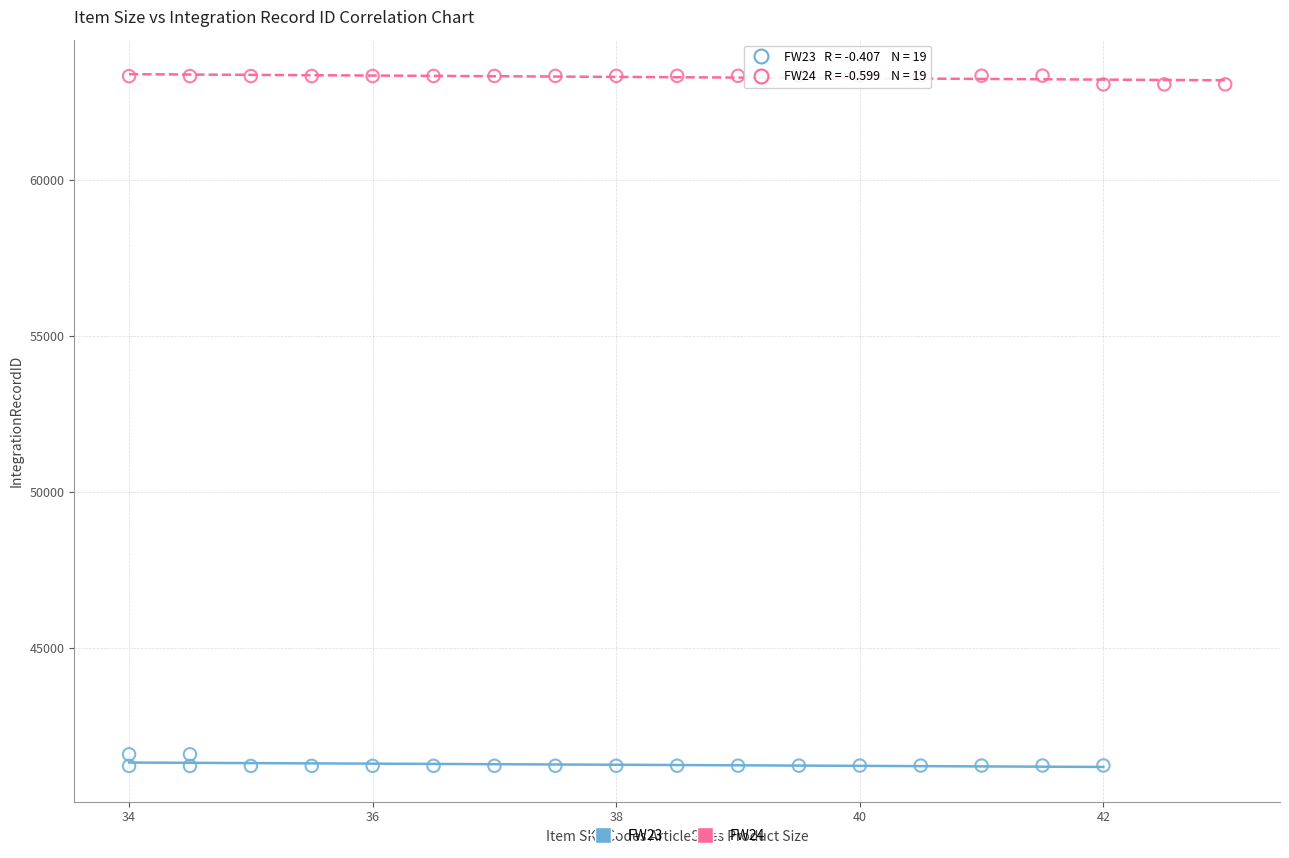

Which series reaches the minimum Y coordinate?

FW23